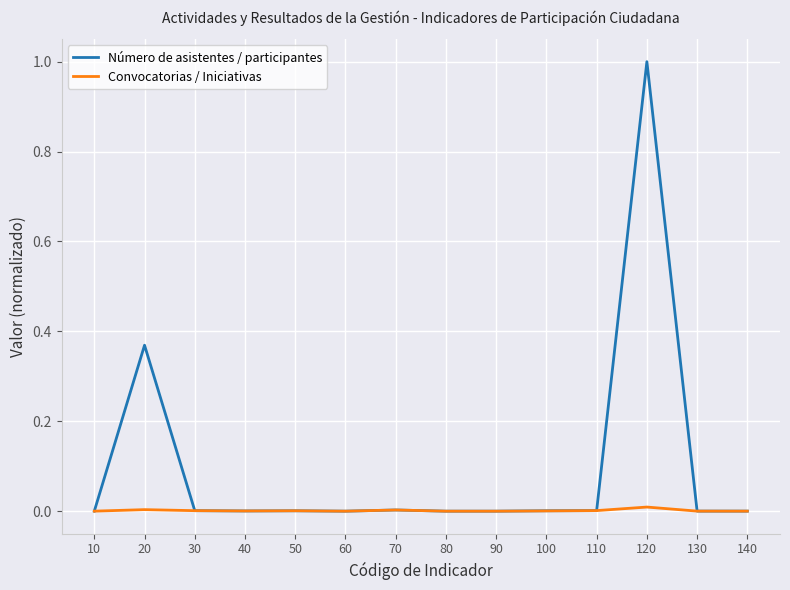

How many lines are shown in the chart?

2